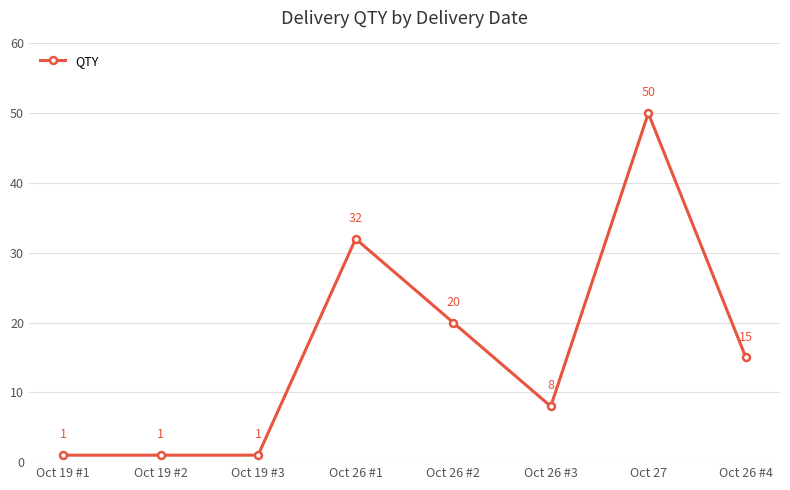

What is the change in value from Oct 26 #1 to Oct 26 #2?

-12